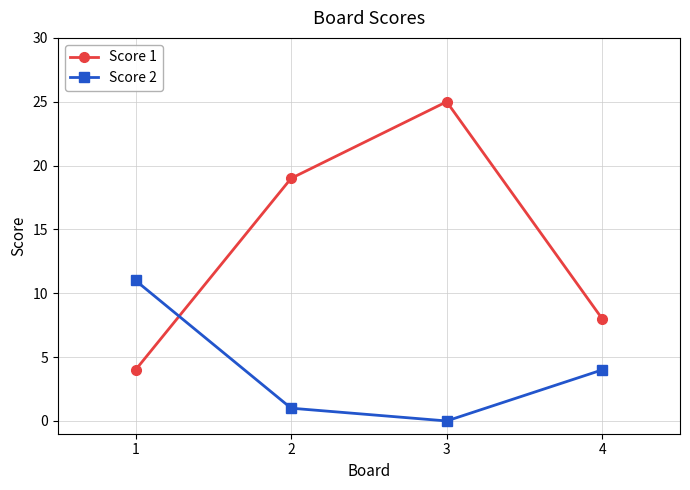

What are all the series names shown in the legend?

Score 1, Score 2